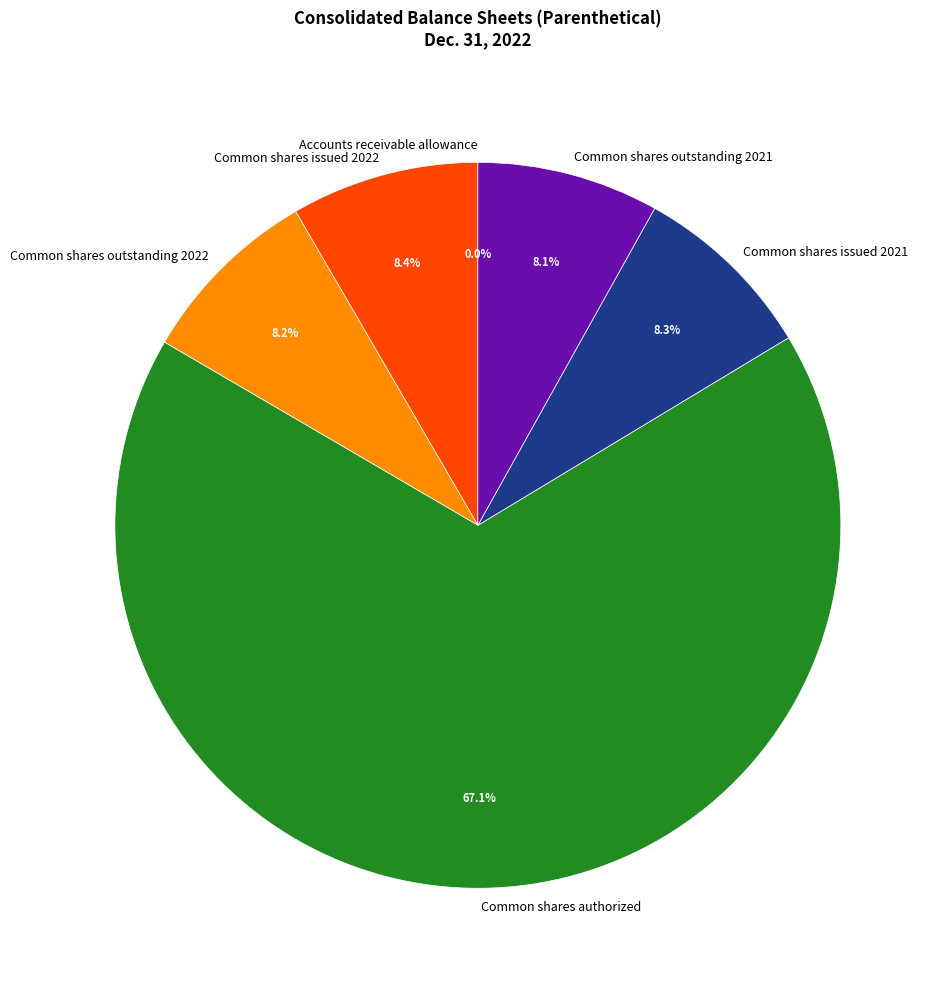

Which slice is the largest?

Common shares authorized